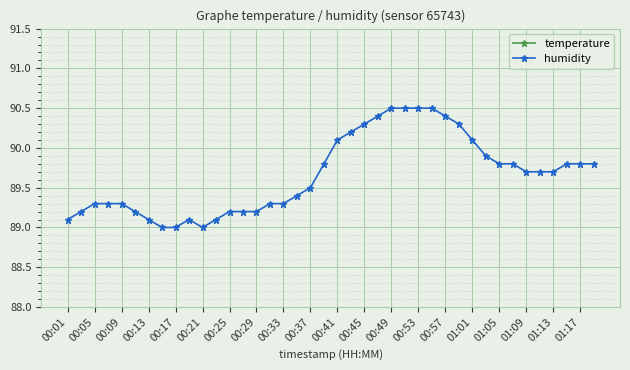

True or false: humidity has more than 0 points higher than both neighbors.

True